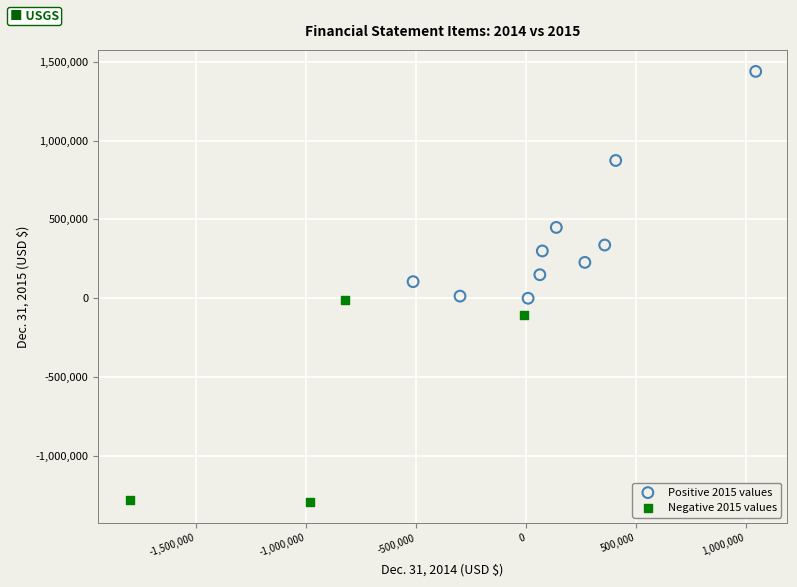

Which series has the widest spread of Y values?

Positive 2015 values